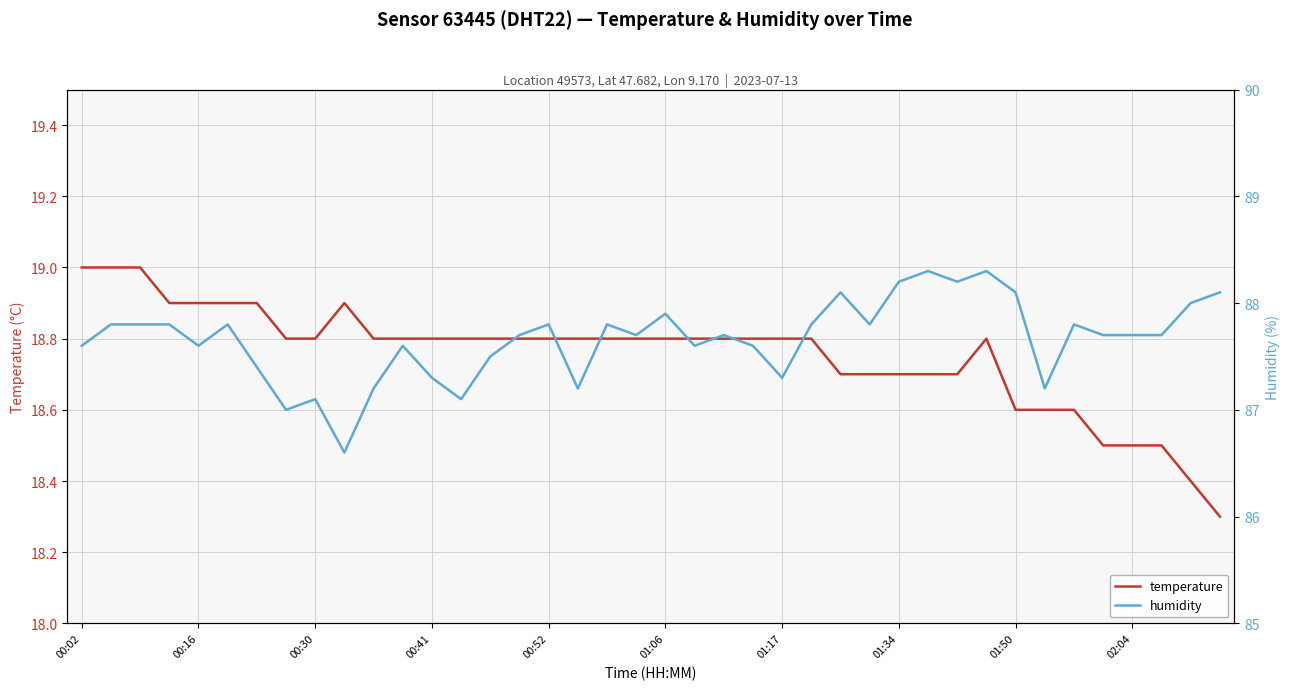

Which has a higher value, 28 or 00:16?

00:16